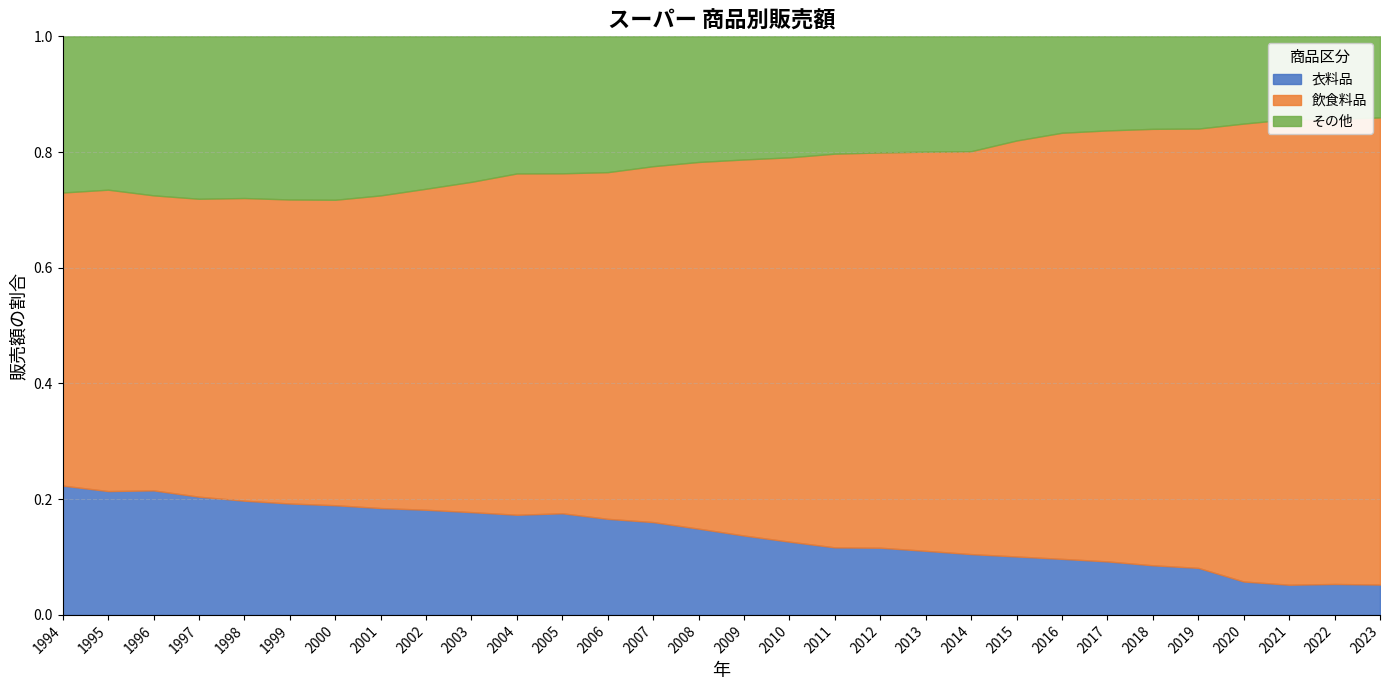

True or false: 衣料品 has a value of 0.1 at 2015.

True